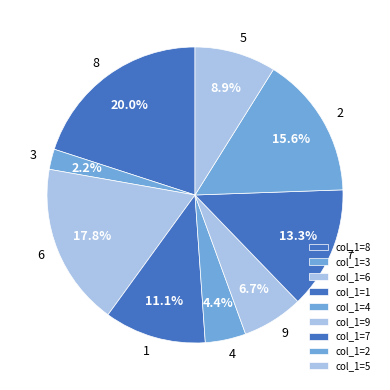

Do 5 and 3 together represent more than half of the pie?

No